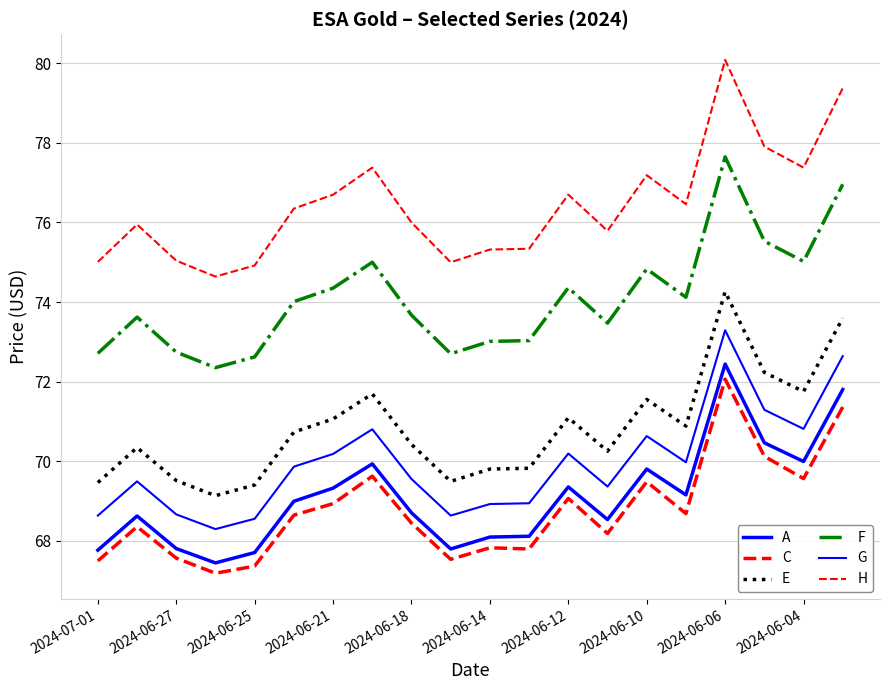

Is this an area chart (filled region under the line)?

No